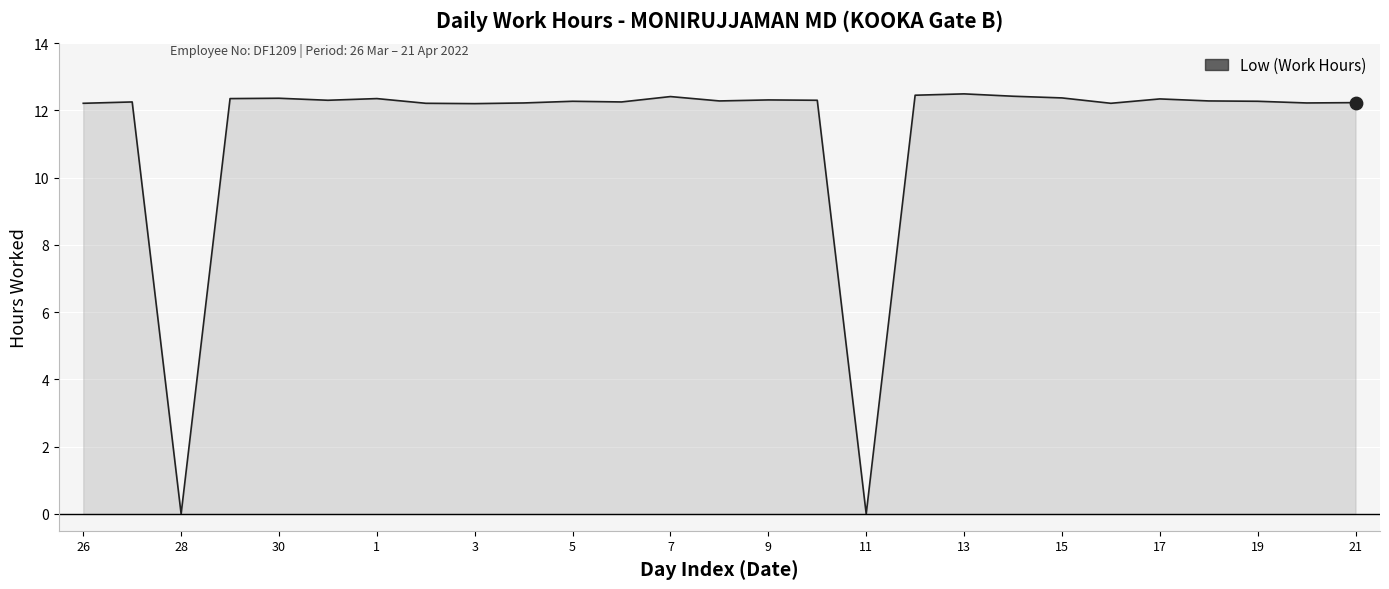

What is the maximum value shown in the chart?

12.5